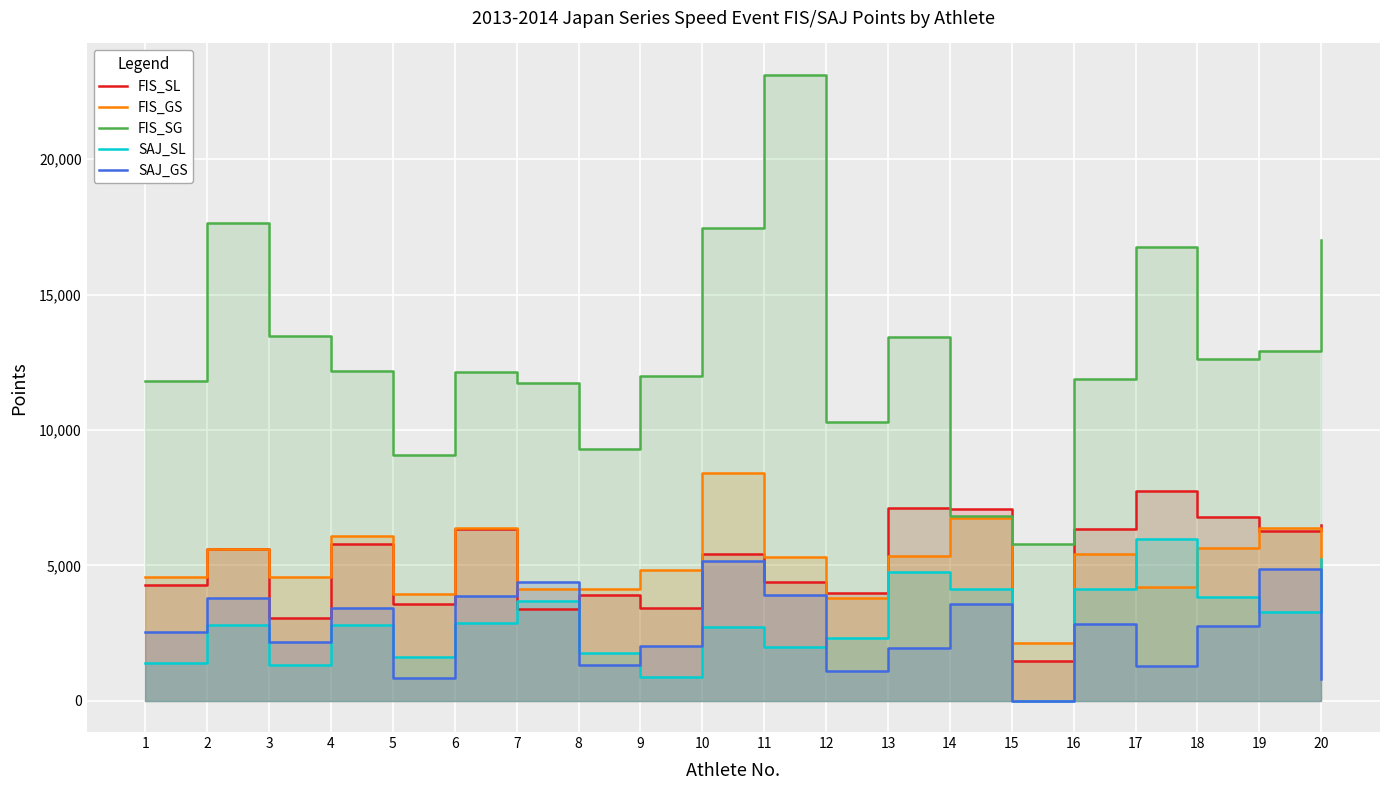

At 20, list the series in order from largest to smallest.

FIS_SG, FIS_SL, SAJ_SL, FIS_GS, SAJ_GS